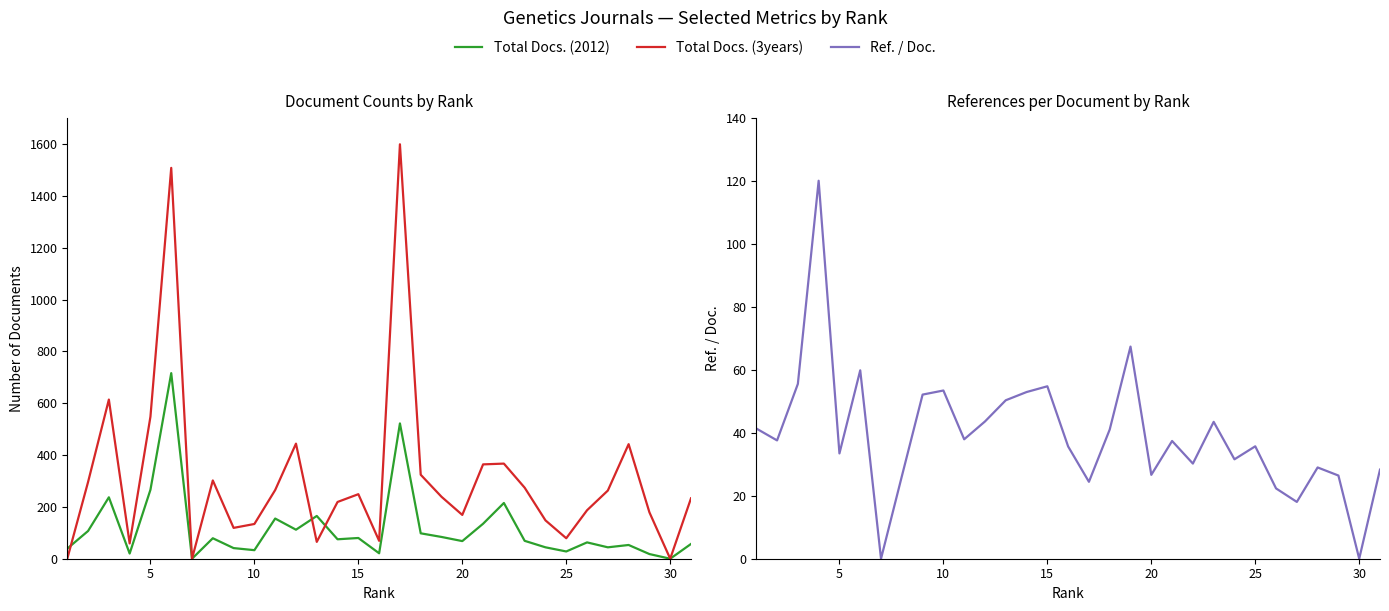

True or false: Total Docs. (2012) and Ref. / Doc. cross at least once.

True